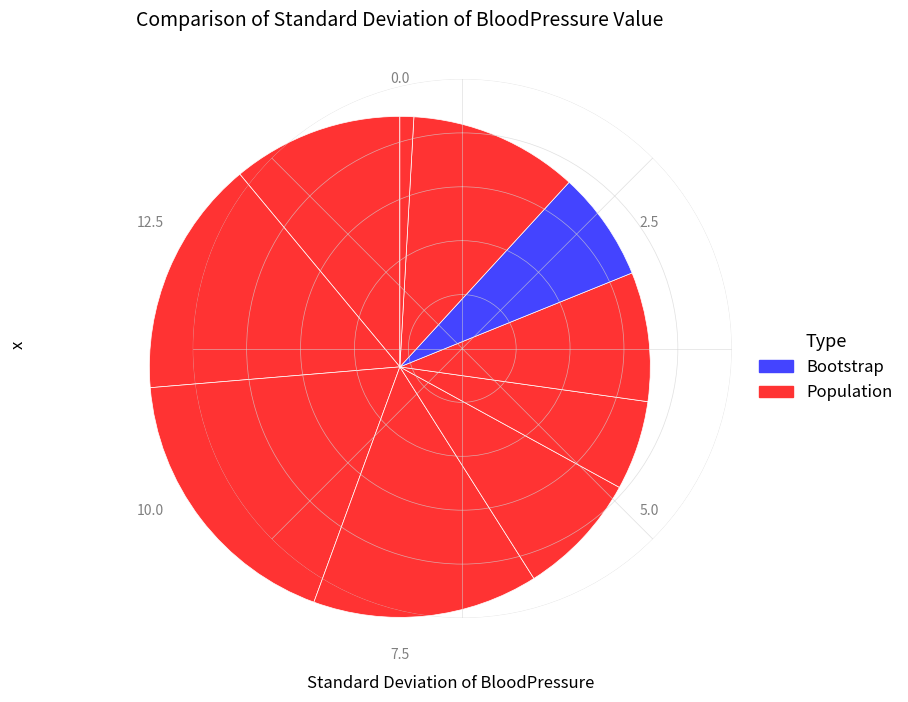

Count the number of slices in the pie.

10